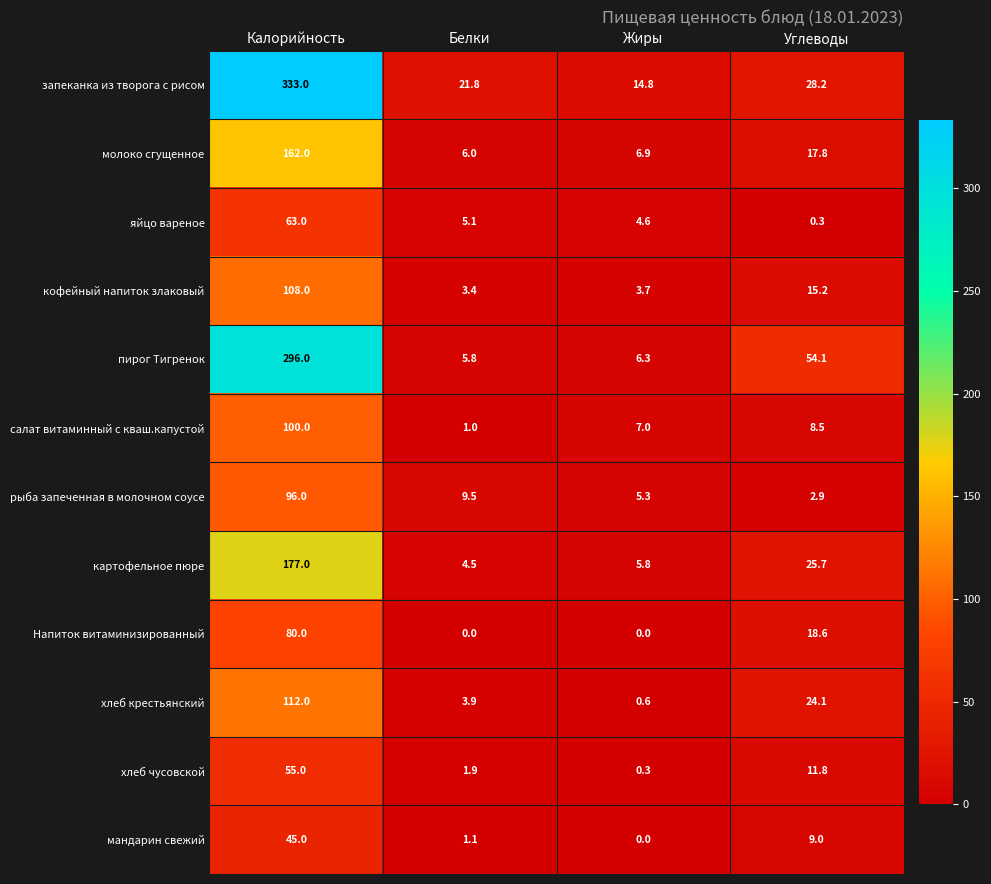

At which category is the sum across all series the highest?

Калорийность